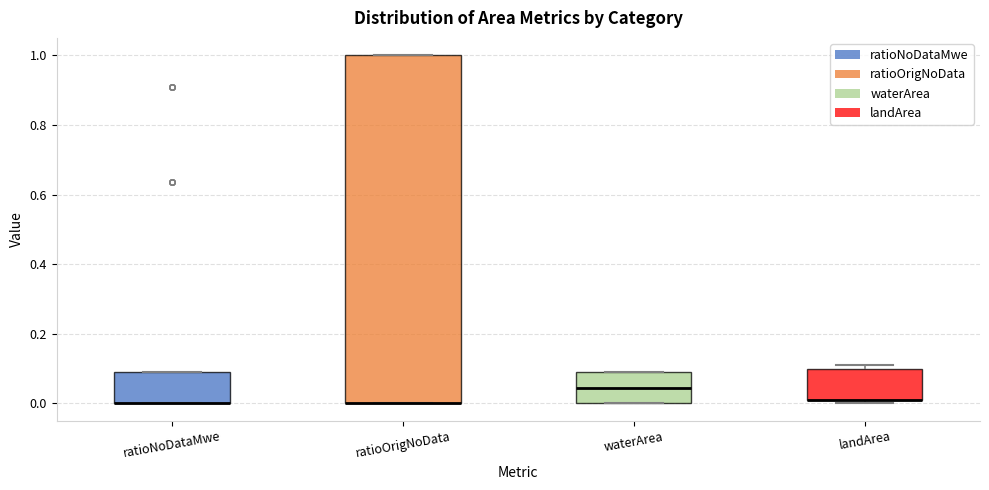

Reading left to right, transcribe this box plot: for each box, give where its median line is, the range the box spans, and where its two whiskers end, as read against the y-axis. The values are not printed on the chart, so give them approximately, as read against the axis.

ratioNoDataMwe: median 0.00 (drawn on the box's lower edge), box 0.00 to 0.10, whiskers 0.00 to 0.10
ratioOrigNoData: median 0.00 (drawn on the box's lower edge), box 0.00 to 1.00, whiskers 0.00 to 1.00
waterArea: median 0.04, box 0.00 to 0.10, whiskers 0.00 to 0.10
landArea: median 0.02 (drawn on the box's lower edge), box 0.02 to 0.10, whiskers 0.00 to 0.12